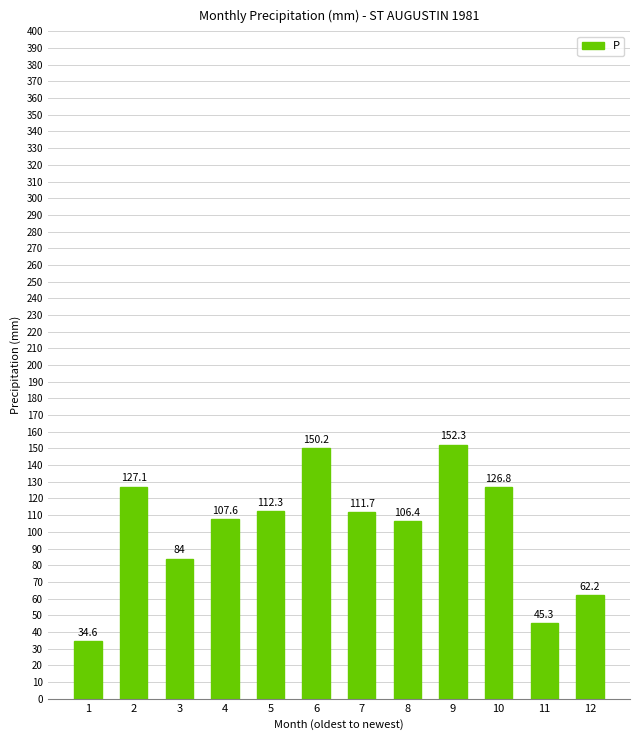

How many values exceed 111?

6